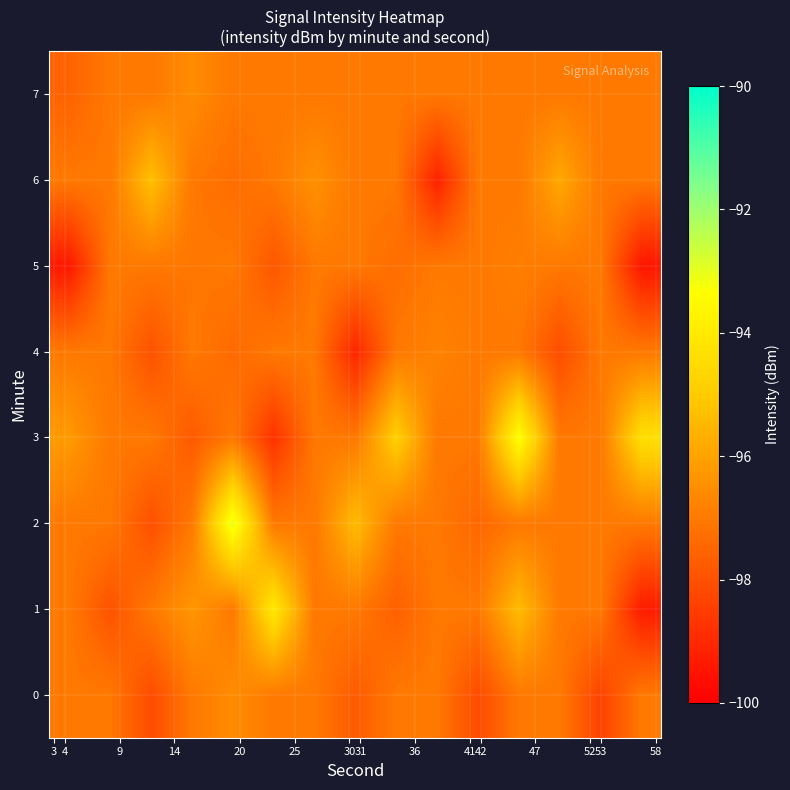

Count the number of data series in this chart.

8